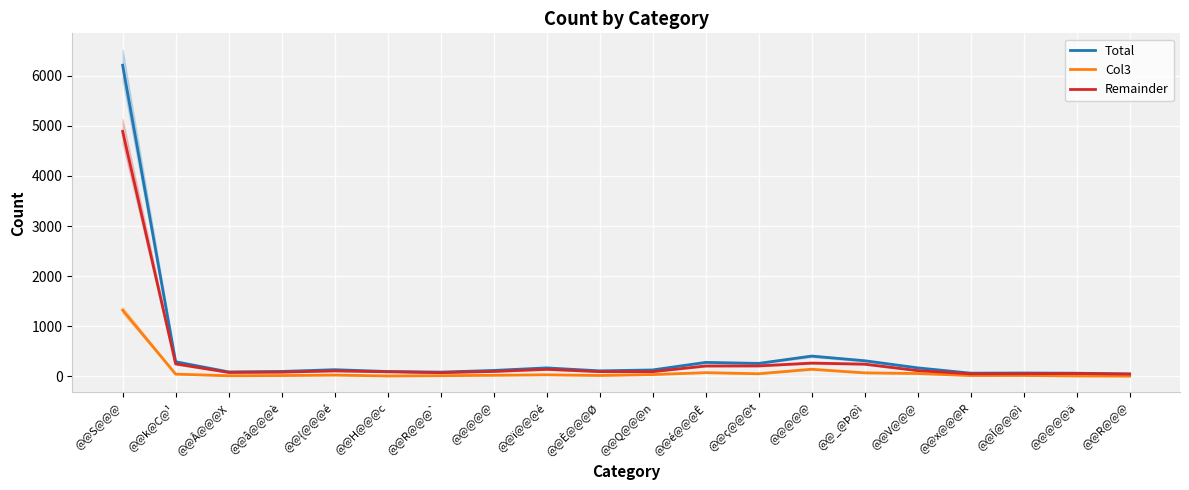

What is the difference between the maximum and second lowest values in the Col3 series?

1315